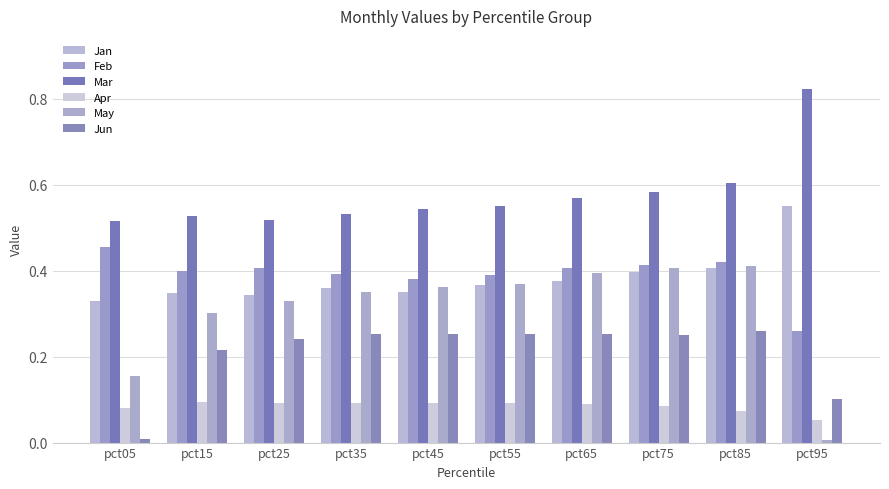

Which series has the largest total across all categories?

Mar